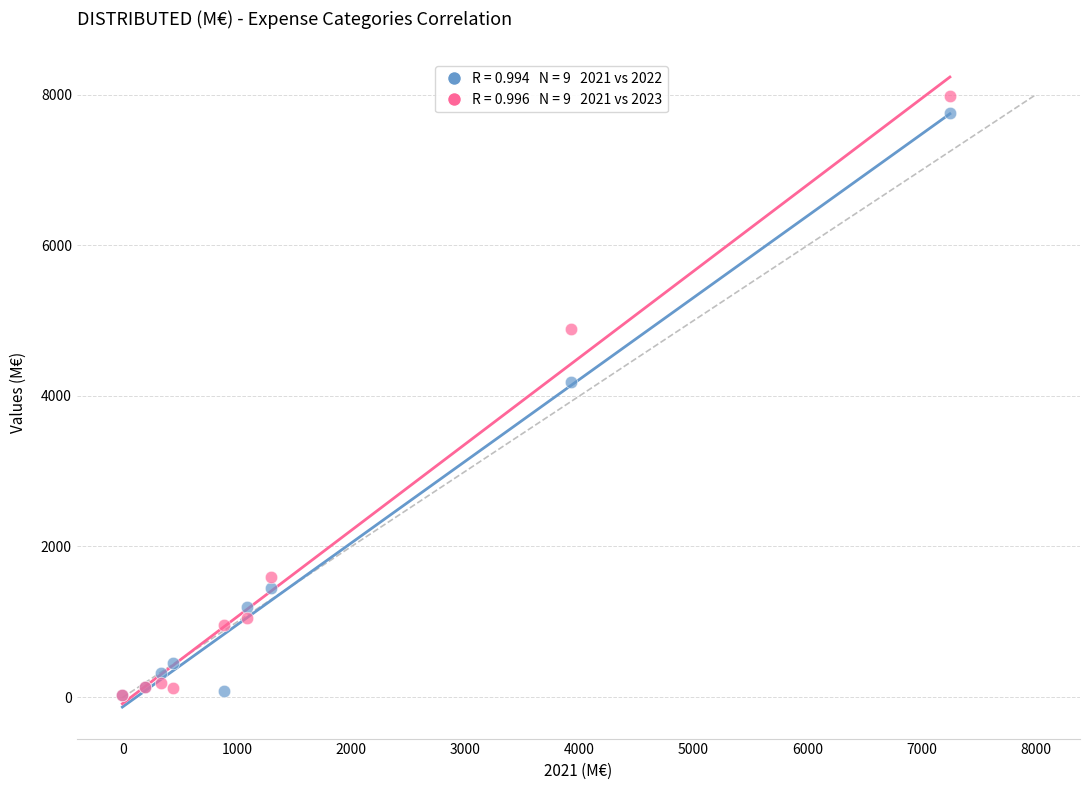

Across all series, what Y value is closest to 4007?

4182